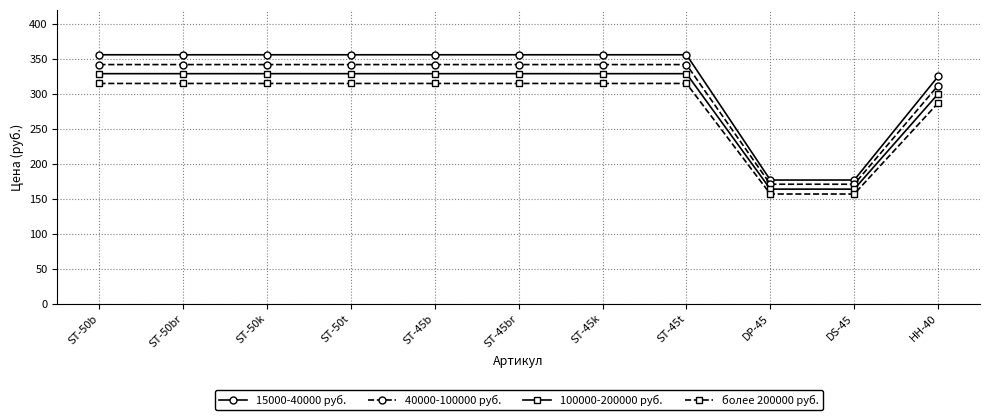

How many data points in более 200000 руб. are less than 315?

3